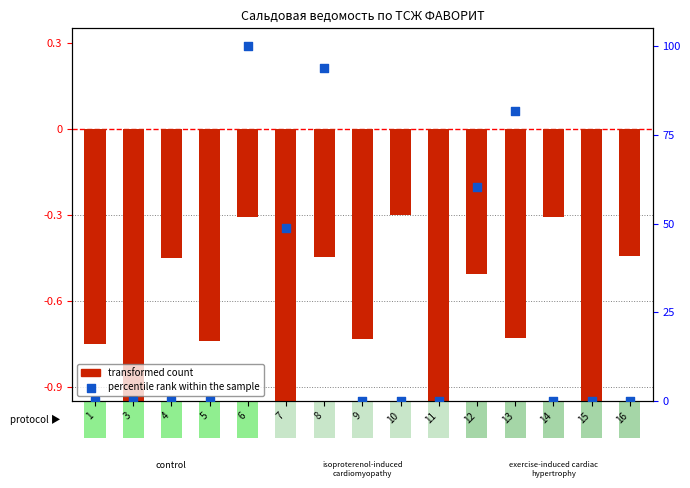

Which series has the widest spread of Y values?

percentile rank within the sample